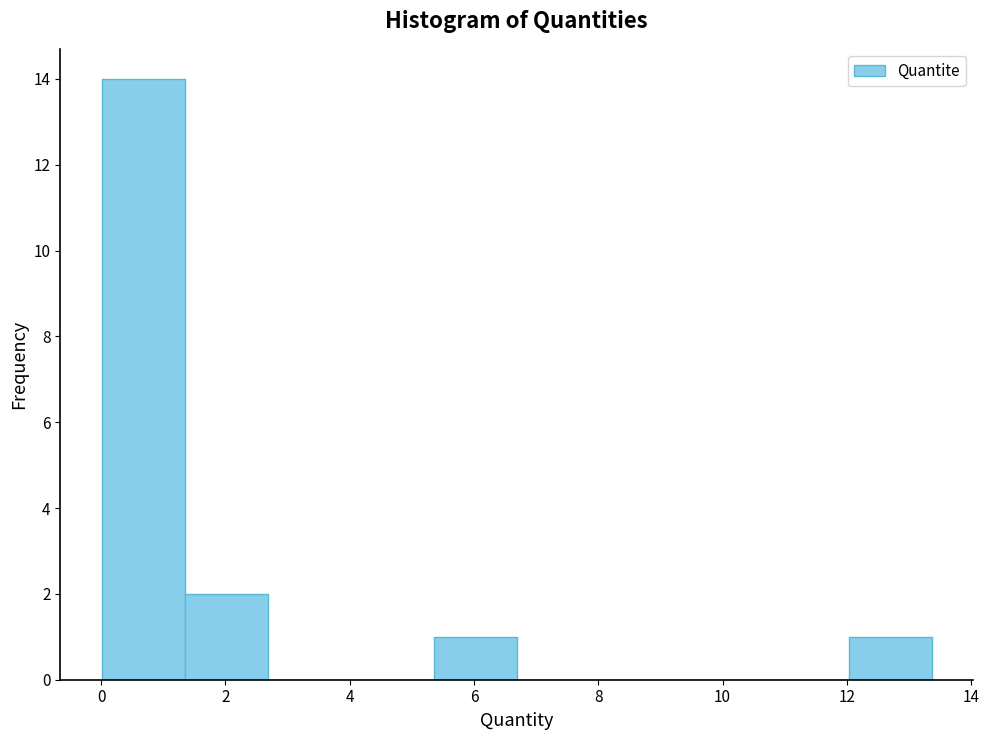

Reading left to right, transcribe this chart: for each bar, give the range it covers on the x-axis and its height. Neither the bar edges nor the heights are printed on the chart, so give them approximately, as read against the axes.

0.0 to 1.4: 14
1.4 to 2.6: 2
2.6 to 4.0: 0
4.0 to 5.4: 0
5.4 to 6.6: 1
6.6 to 8.0: 0
8.0 to 9.4: 0
9.4 to 10.6: 0
10.6 to 12.0: 0
12.0 to 13.4: 1